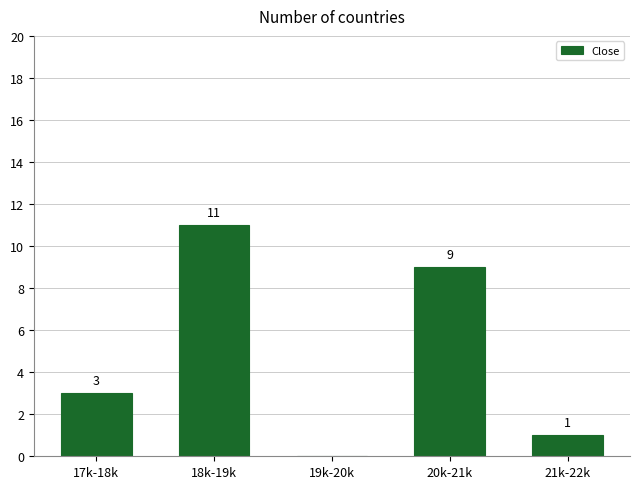

Reading left to right, what are all the values shown in this chart?

17k-18k=3	18k-19k=11	19k-20k=0	20k-21k=9	21k-22k=1